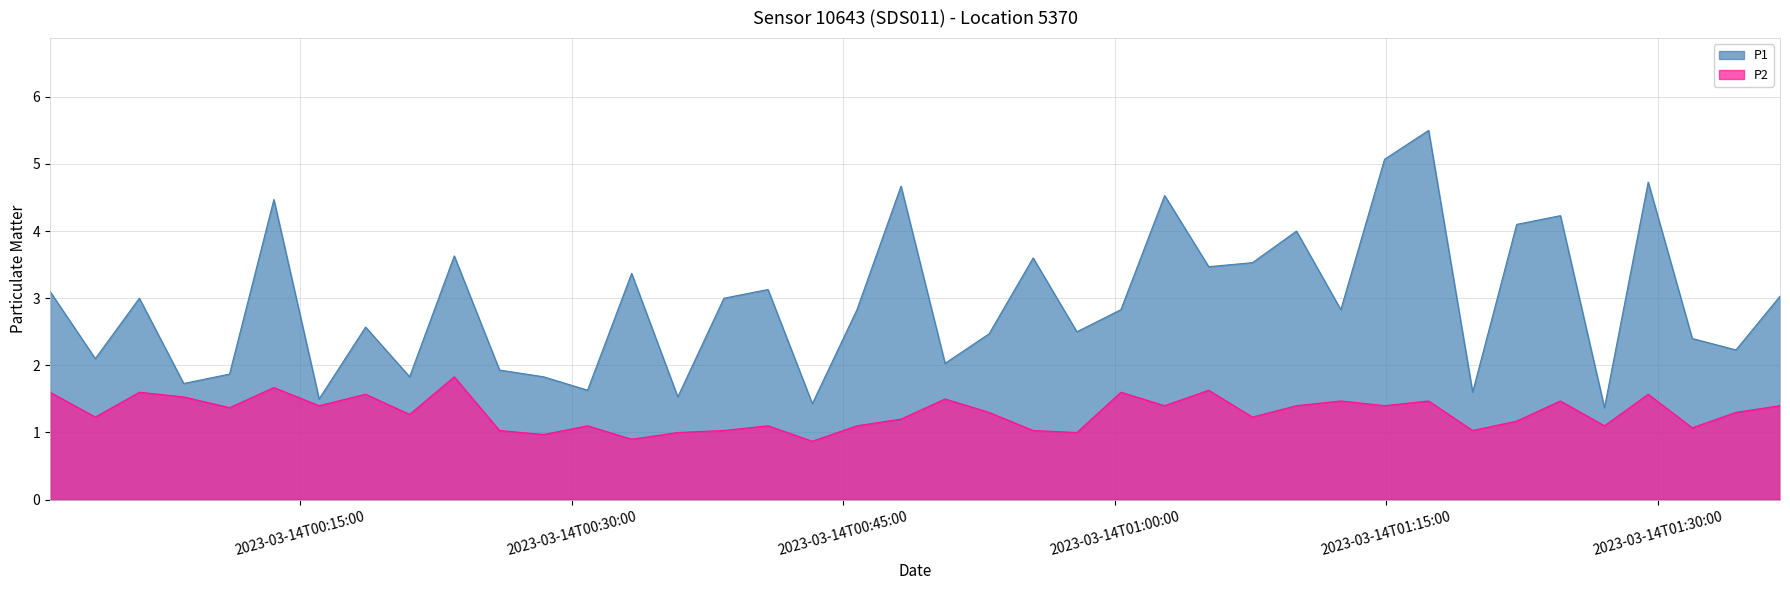

What is the smallest value displayed?

0.9